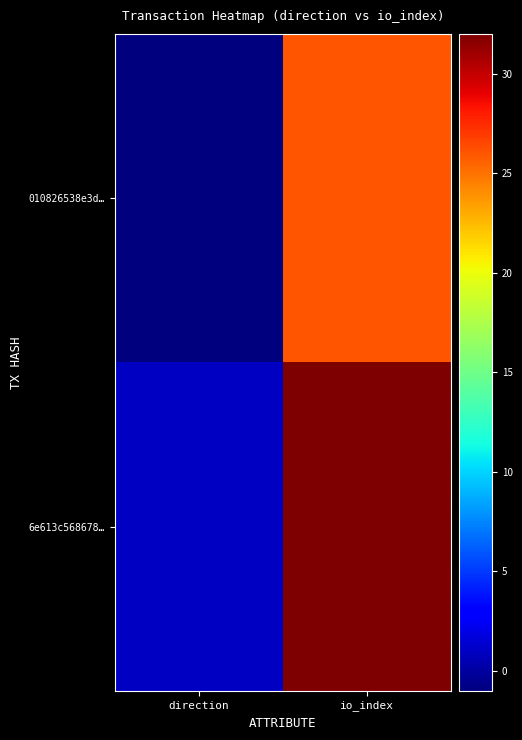

Between io_index and direction, which is larger?

io_index